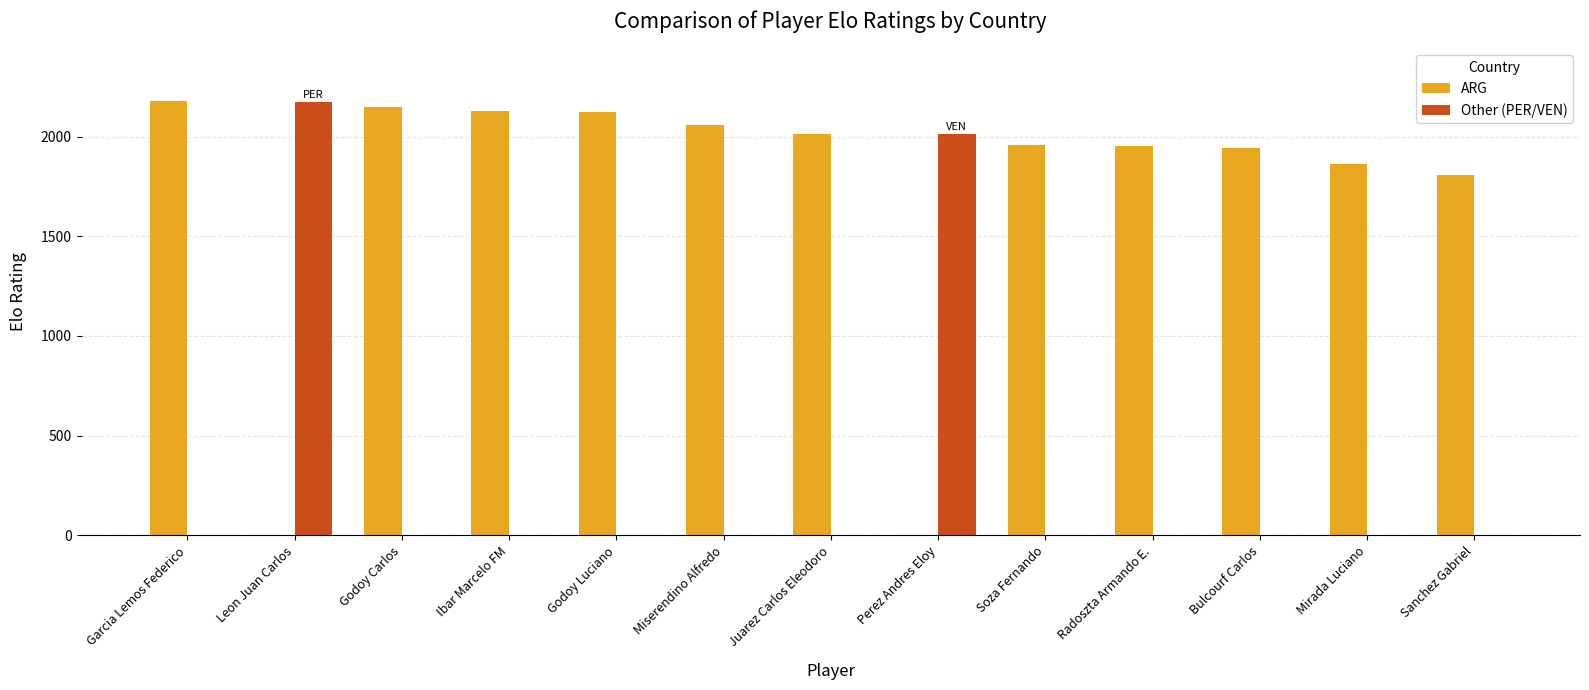

Are the bars horizontal?

No